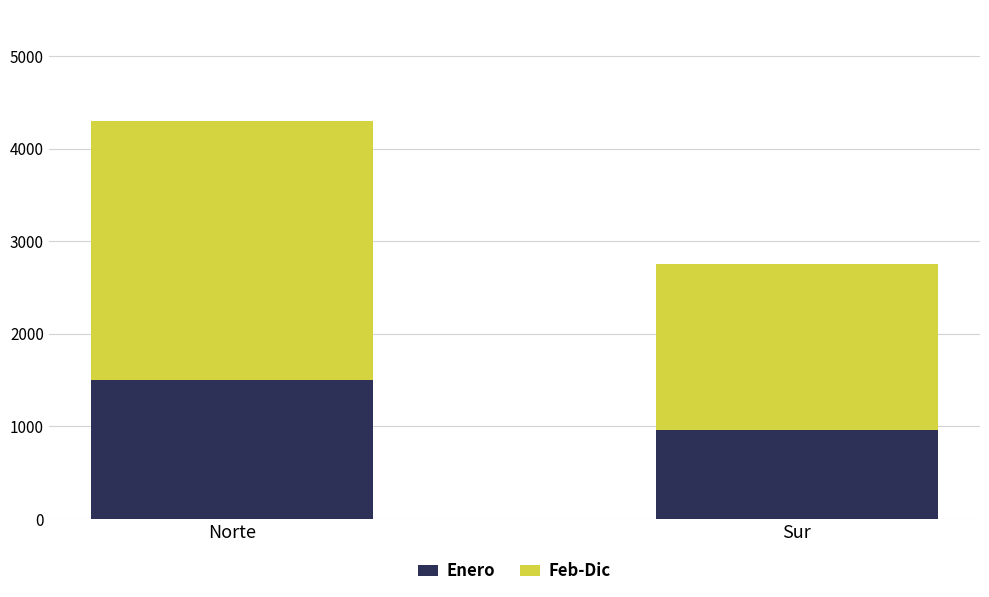

Is it true that Enero equals 963 at Sur?

True